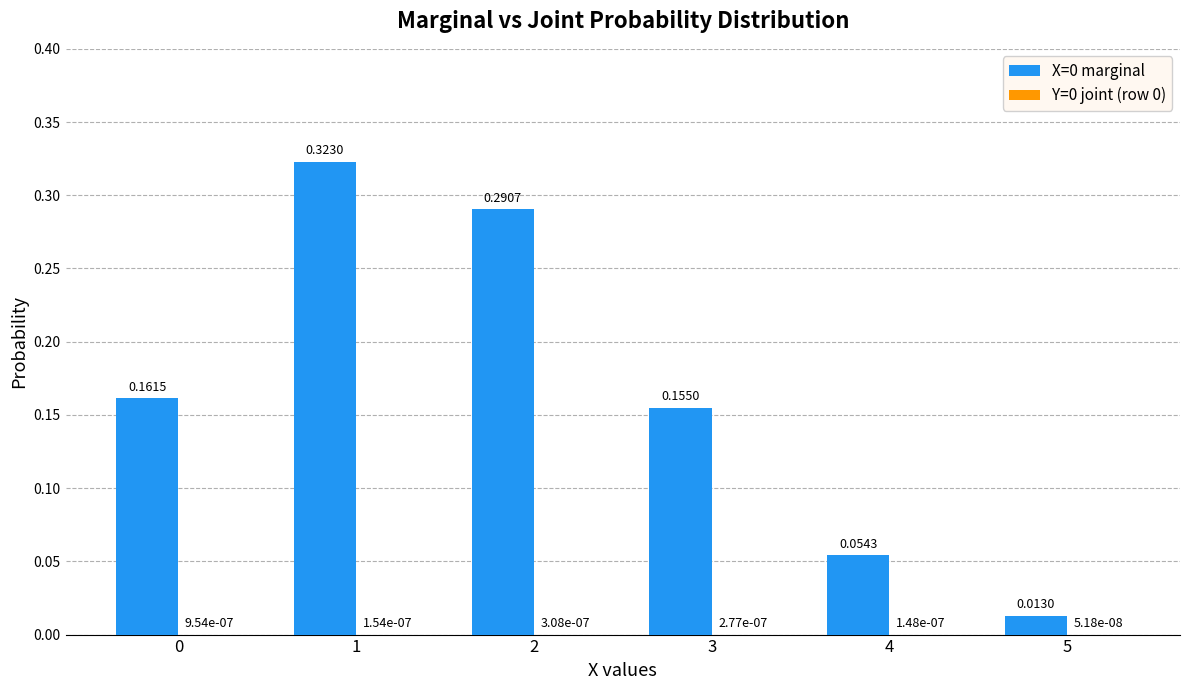

At which category is the sum across all series the highest?

1